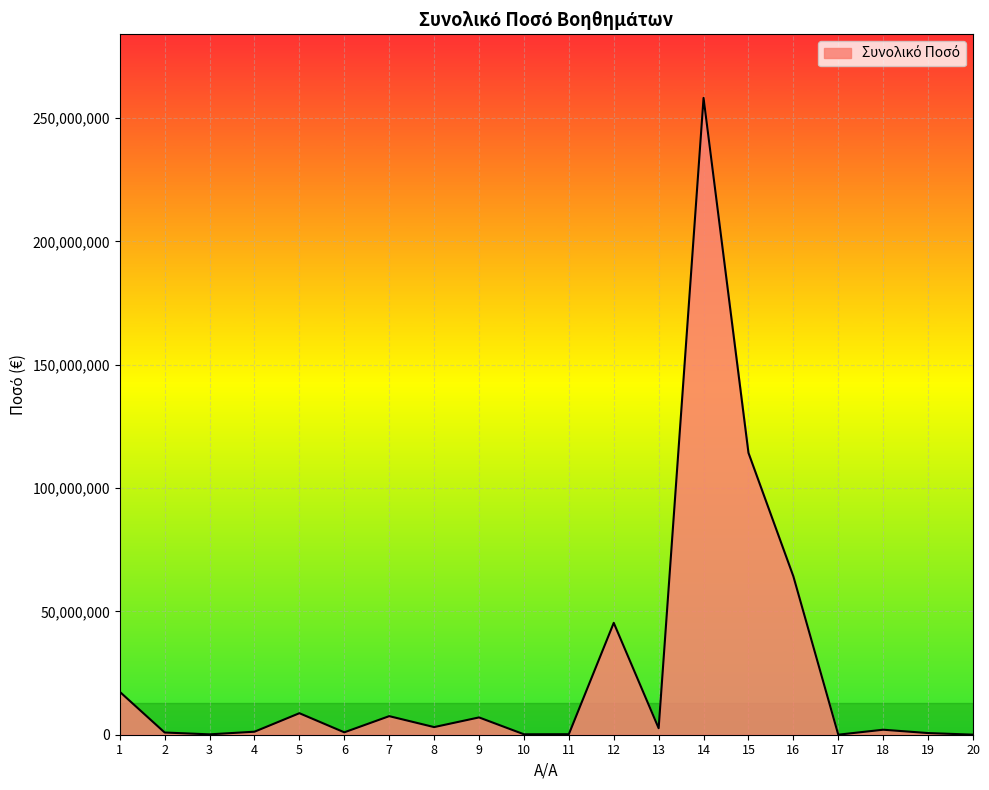

Does the chart display data point markers on the line(s)?

No